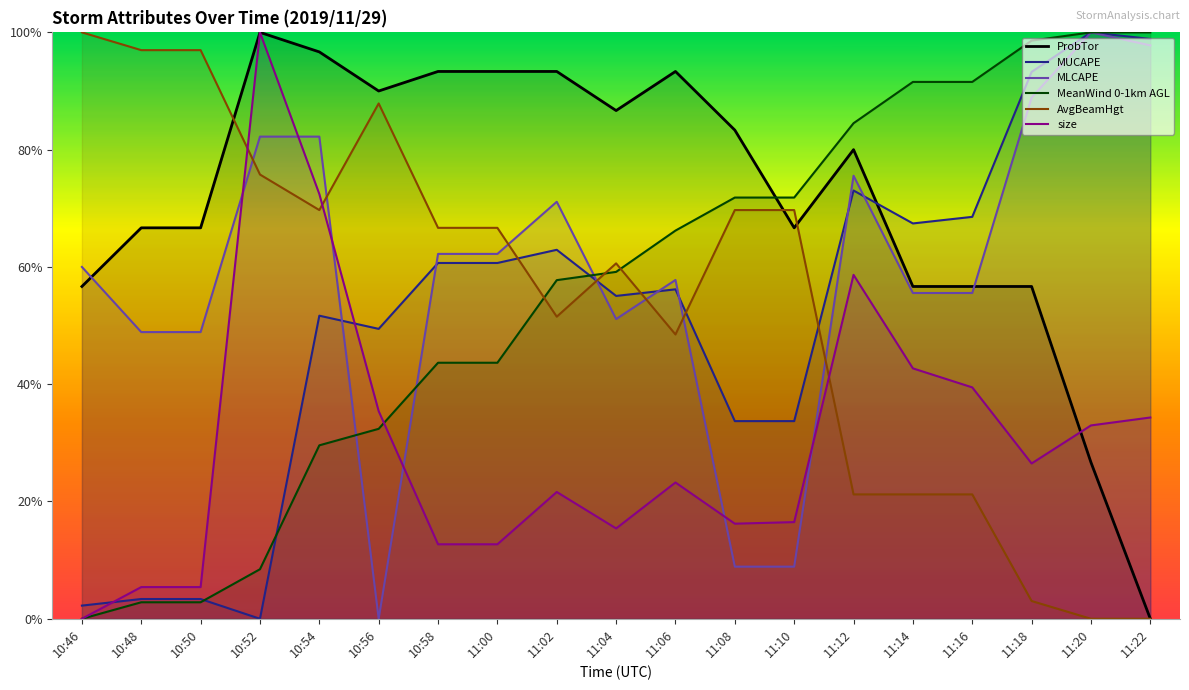

Which series changed the most between 10:58 and 11:10?

MLCAPE